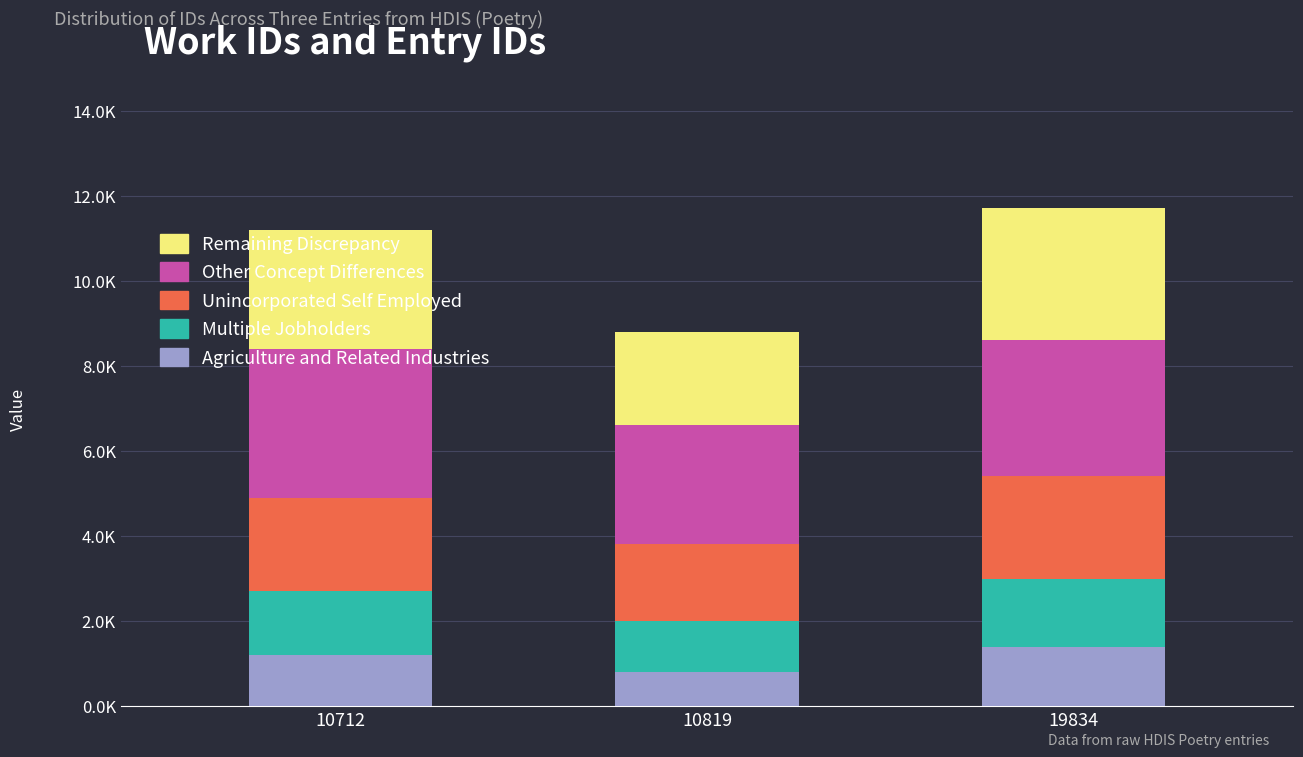

Does the chart contain any negative values?

No